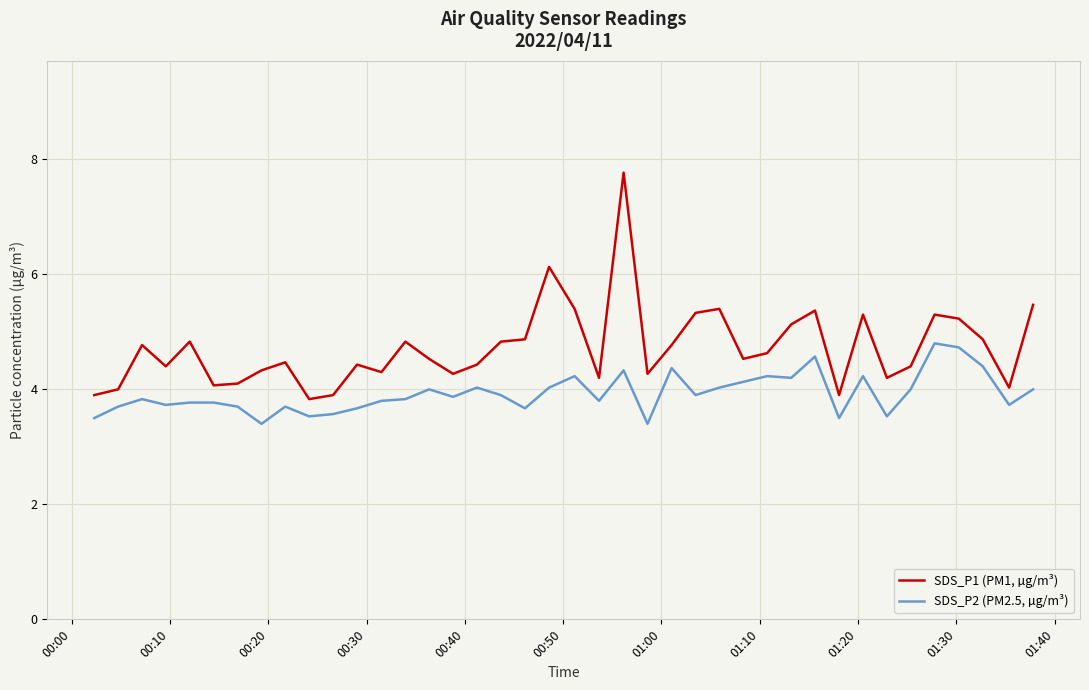

True or false: SDS_P2 (PM2.5, µg/m³) and SDS_P1 (PM1, µg/m³) cross at least once.

False